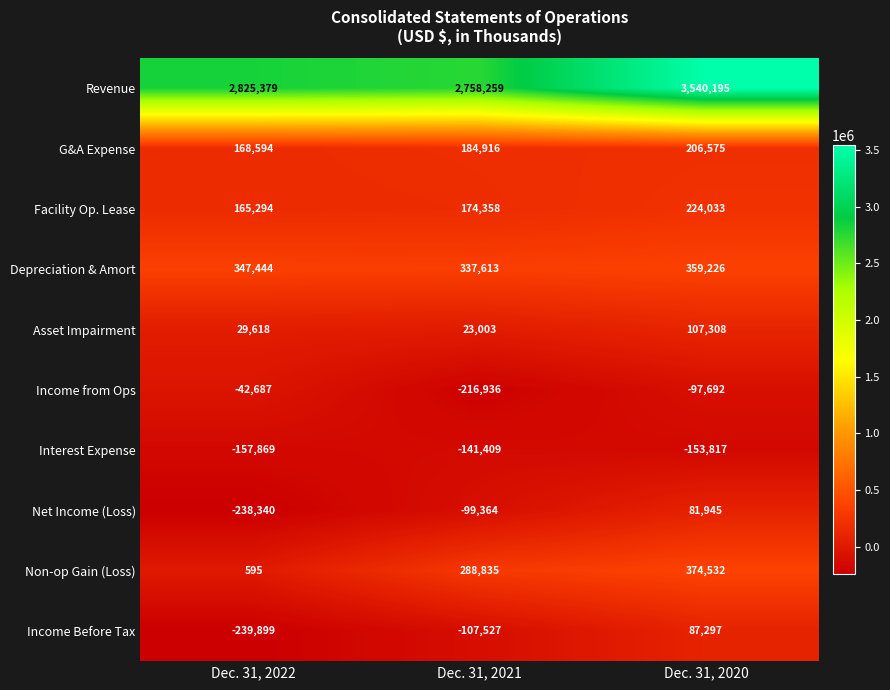

Reading left to right, extract all data points from this chart.

Revenue: Dec. 31, 2022=2825379	Dec. 31, 2021=2758259	Dec. 31, 2020=3540195
G&A Expense: Dec. 31, 2022=168594	Dec. 31, 2021=184916	Dec. 31, 2020=206575
Facility Op. Lease: Dec. 31, 2022=165294	Dec. 31, 2021=174358	Dec. 31, 2020=224033
Depreciation & Amort: Dec. 31, 2022=347444	Dec. 31, 2021=337613	Dec. 31, 2020=359226
Asset Impairment: Dec. 31, 2022=29618	Dec. 31, 2021=23003	Dec. 31, 2020=107308
Income from Ops: Dec. 31, 2022=-42687	Dec. 31, 2021=-216936	Dec. 31, 2020=-97692
Interest Expense: Dec. 31, 2022=-157869	Dec. 31, 2021=-141409	Dec. 31, 2020=-153817
Net Income (Loss): Dec. 31, 2022=-238340	Dec. 31, 2021=-99364	Dec. 31, 2020=81945
Non-op Gain (Loss): Dec. 31, 2022=595	Dec. 31, 2021=288835	Dec. 31, 2020=374532
Income Before Tax: Dec. 31, 2022=-239899	Dec. 31, 2021=-107527	Dec. 31, 2020=87297